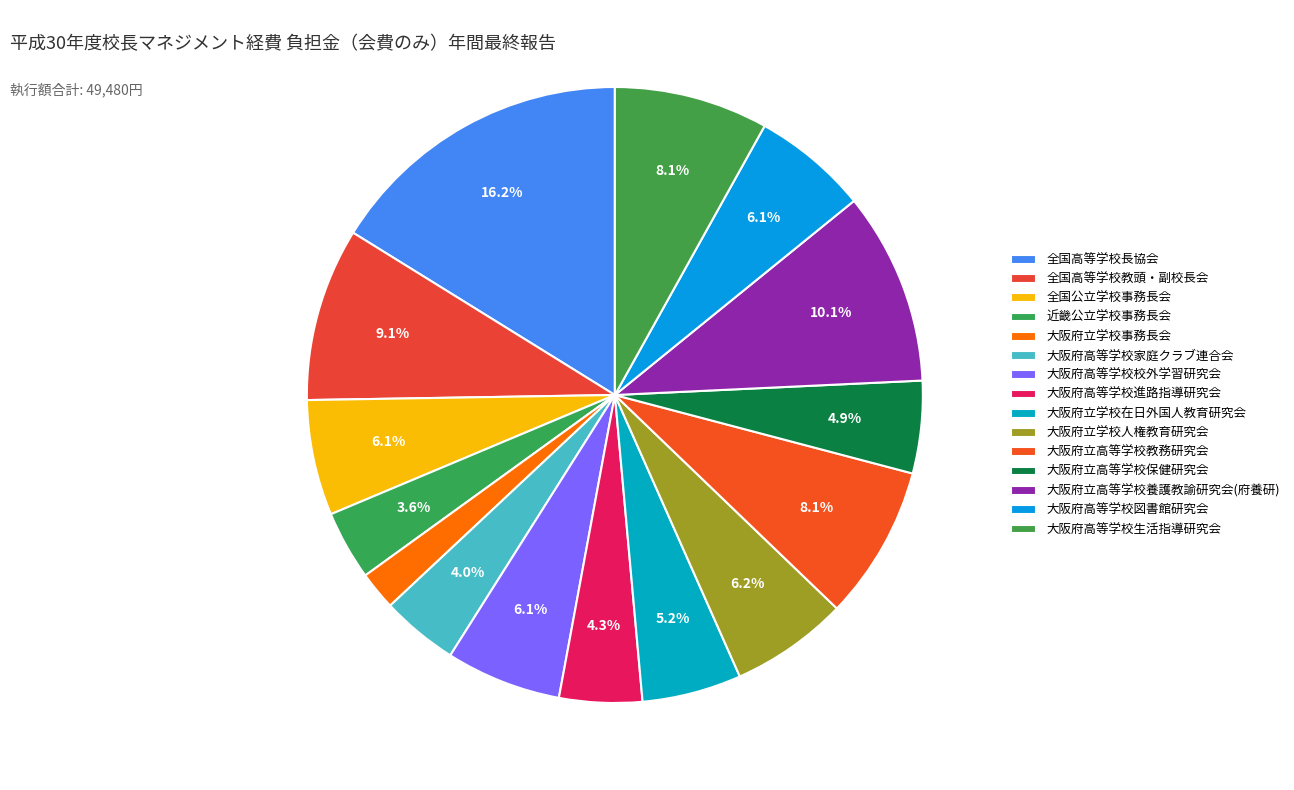

Which category has the biggest portion of the pie?

全国高等学校長協会